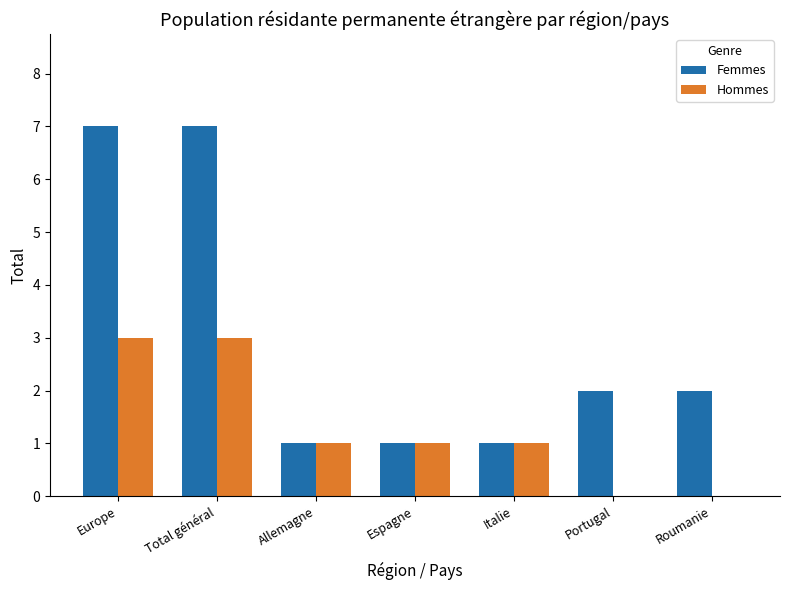

True or false: Femmes has a value of 7 at Europe.

True